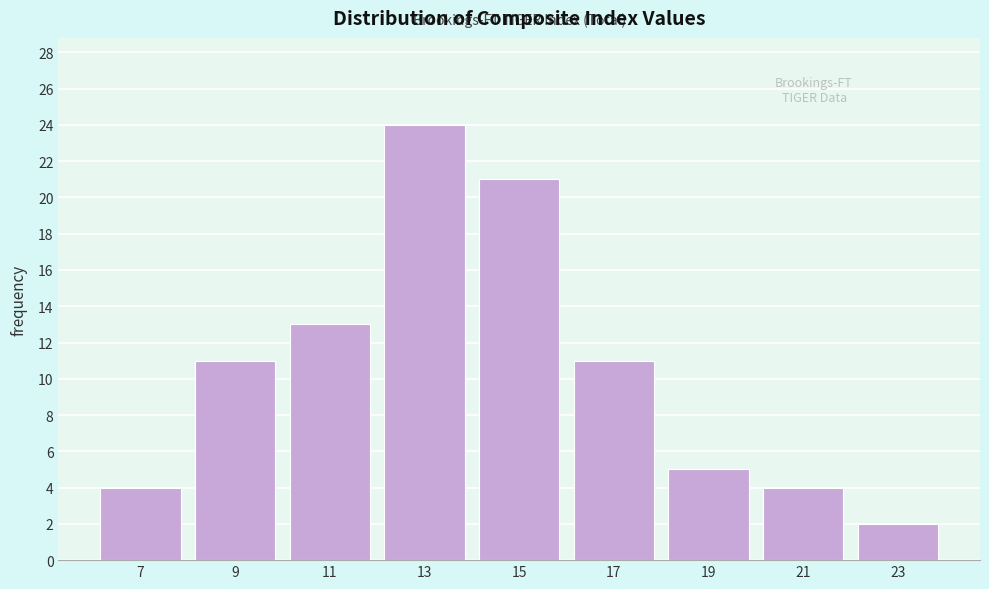

Reading right to left, extract all data points from this chart.

23=2	21=4	19=5	17=11	15=21	13=24	11=13	9=11	7=4